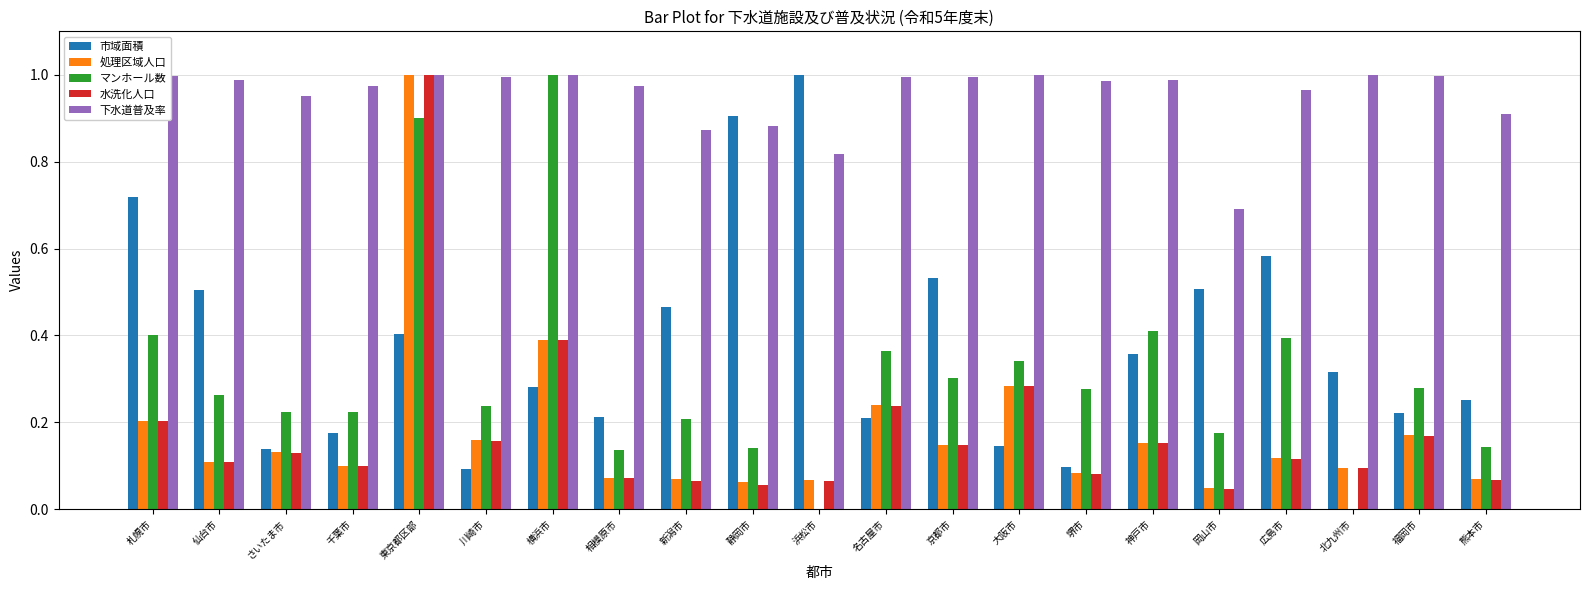

True or false: 処理区域人口 has a value of 0.4 at 東京都区部.

False